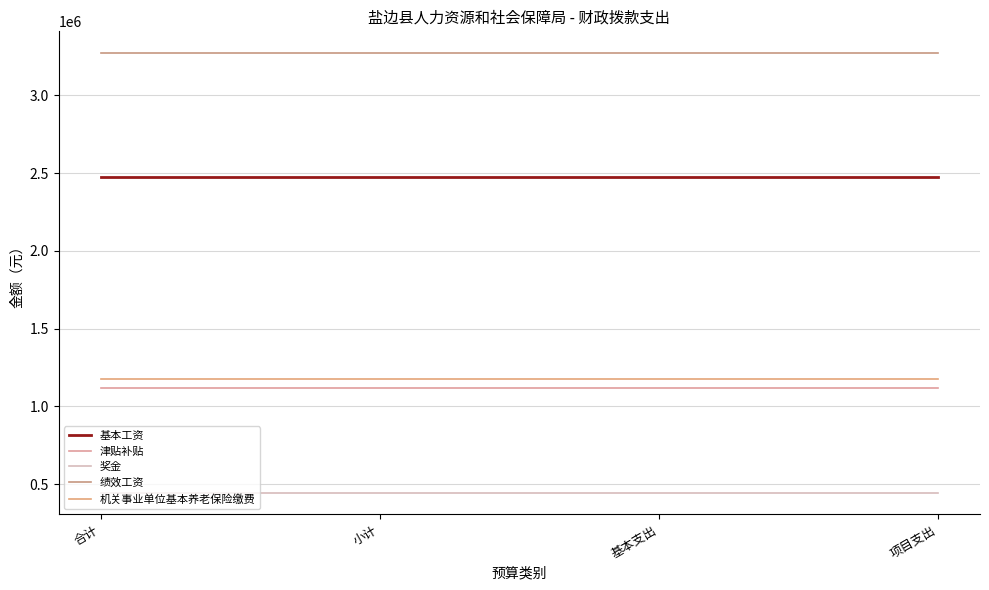

What is the difference between the highest and lowest values at 项目支出?

2823148.0